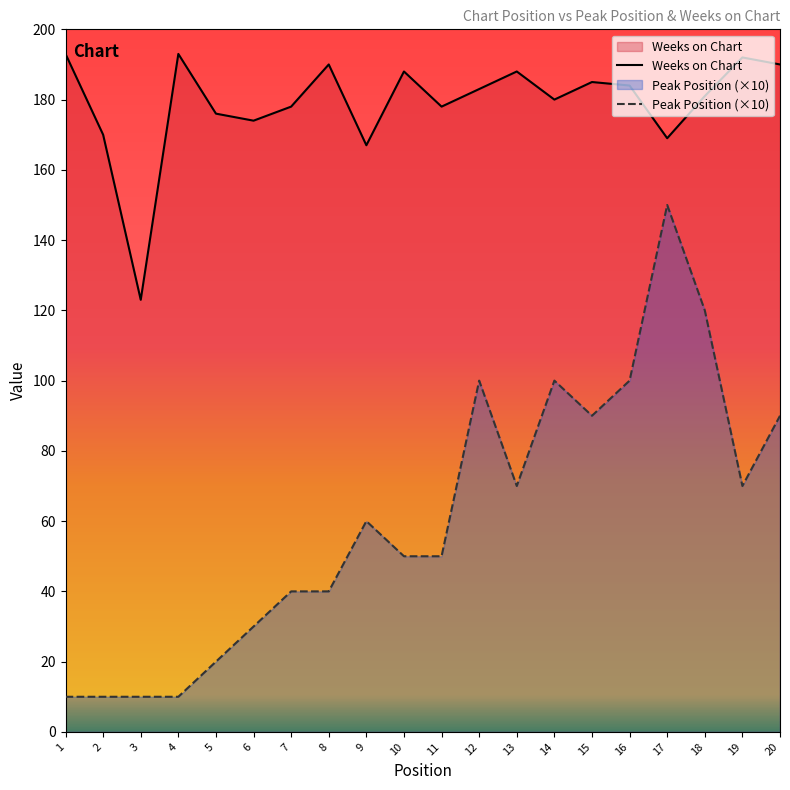

True or false: Weeks on Chart has more than 0 interior local peaks.

True